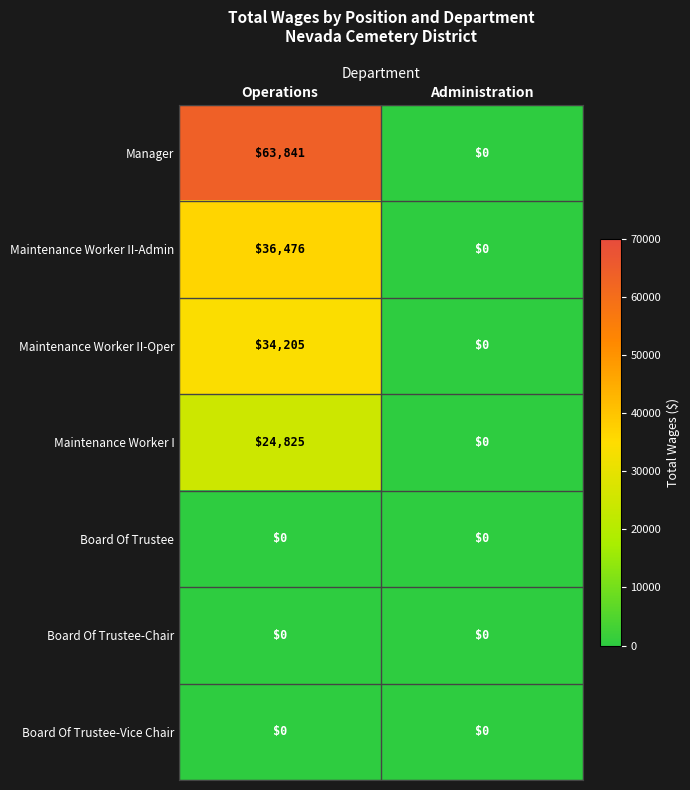

Which label corresponds to the largest value in the chart?

Operations